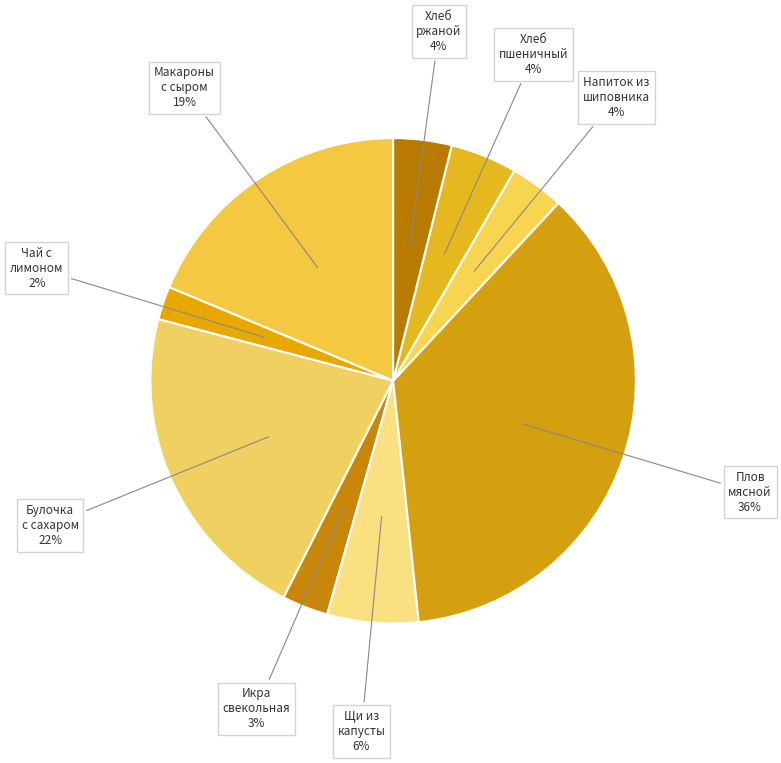

Count the number of slices in the pie.

9